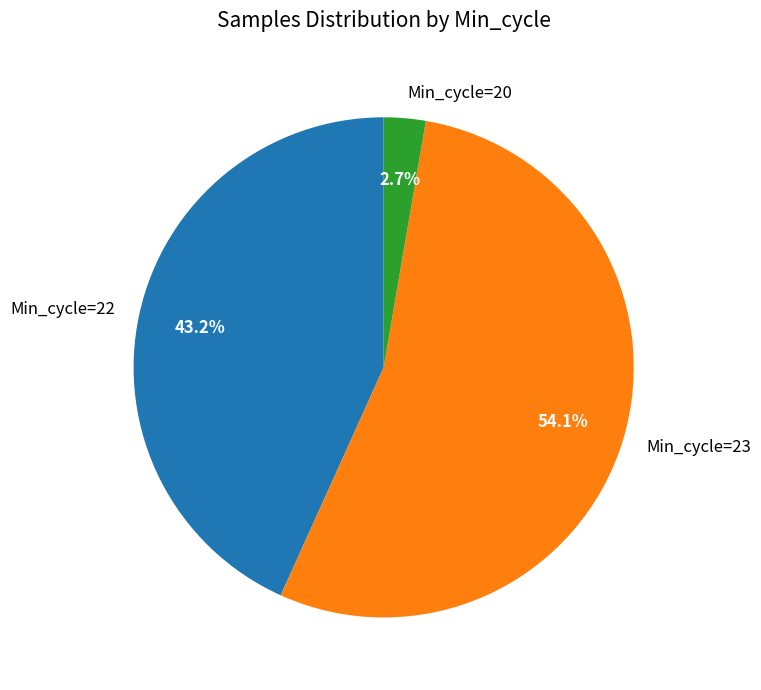

How many segments does this pie chart have?

3